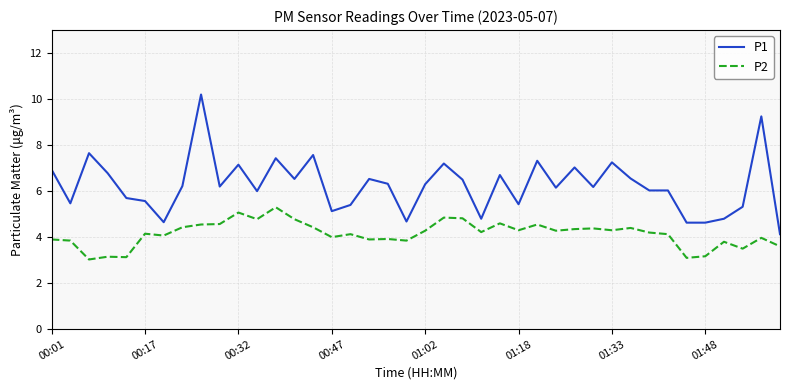

List the series in order of their peak value, highest first.

P1, P2